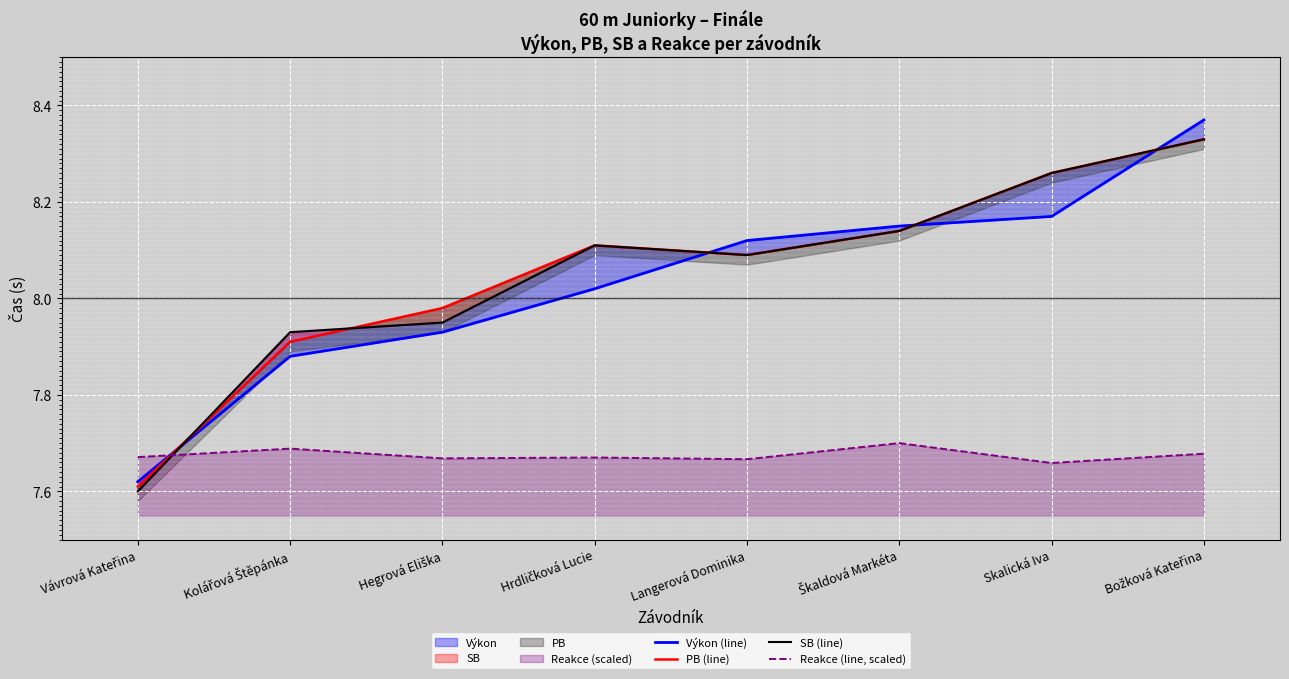

Does the chart display data point markers on the line(s)?

No